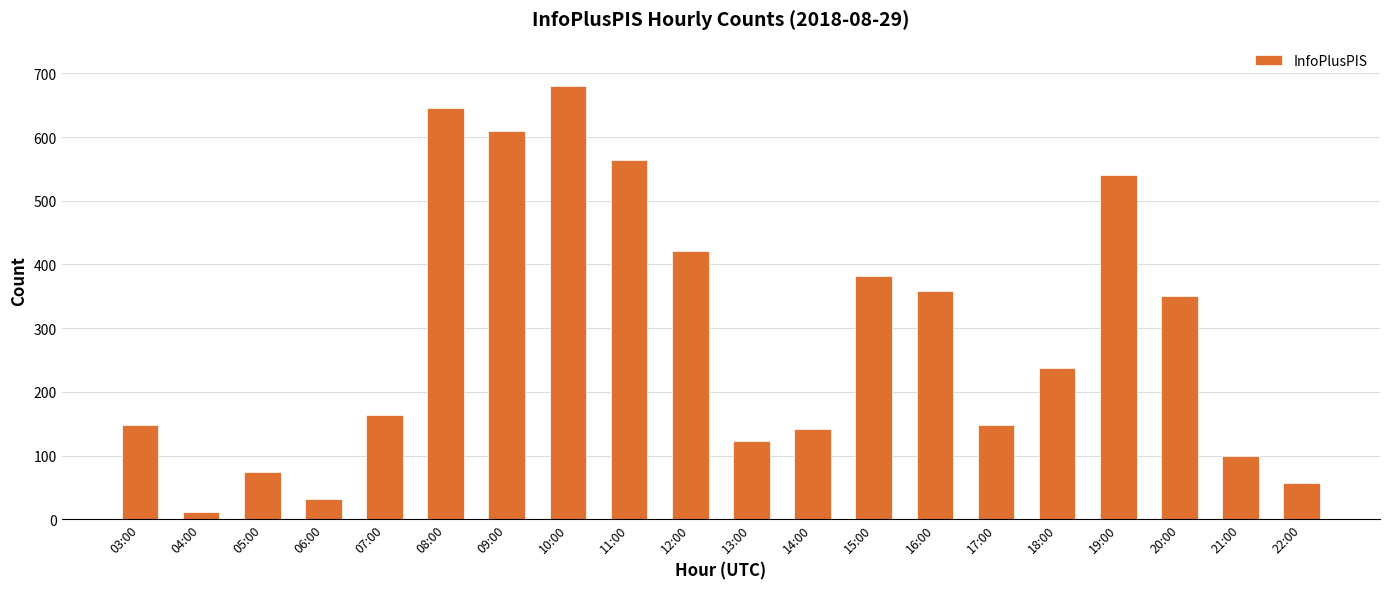

Reading left to right, extract all data points from this chart.

03:00=148	04:00=12	05:00=74	06:00=32	07:00=164	08:00=645	09:00=610	10:00=680	11:00=564	12:00=421	13:00=122	14:00=141	15:00=382	16:00=358	17:00=148	18:00=238	19:00=540	20:00=350	21:00=99	22:00=57